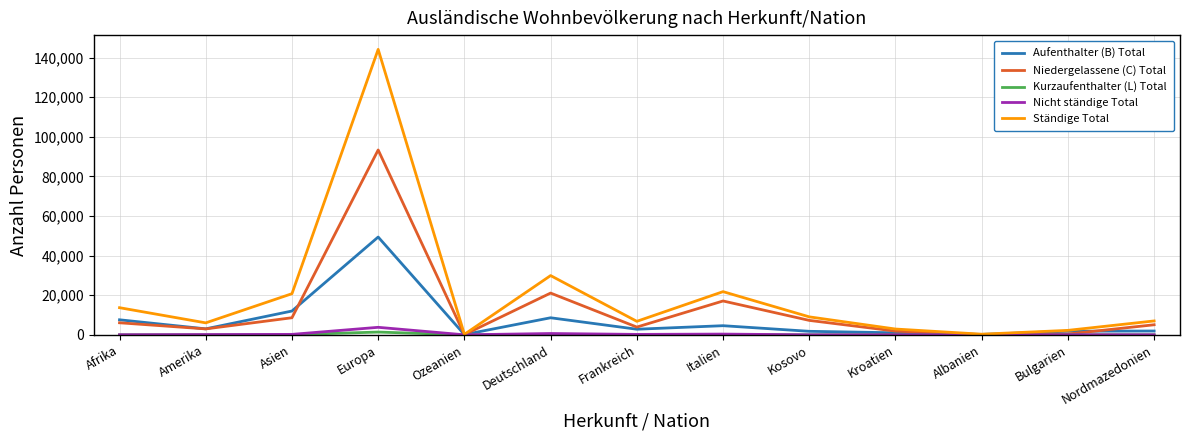

Which series has the largest range (max minus min)?

Ständige Total